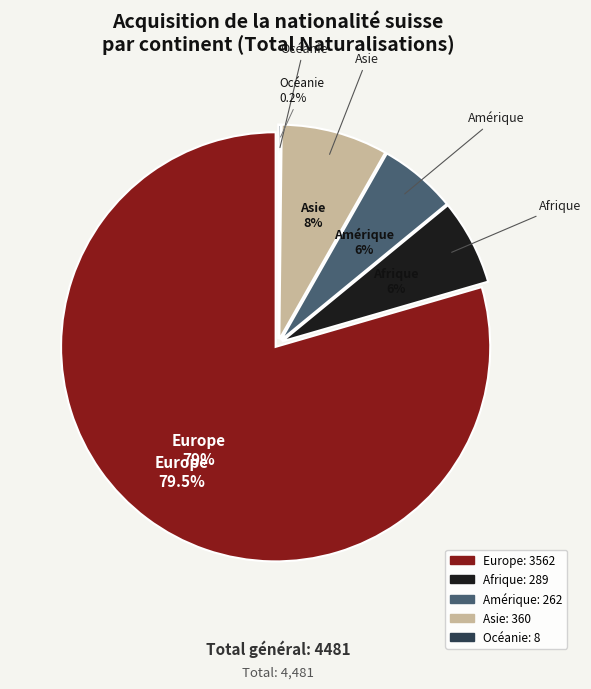

What is the largest slice in the pie chart?

Europe